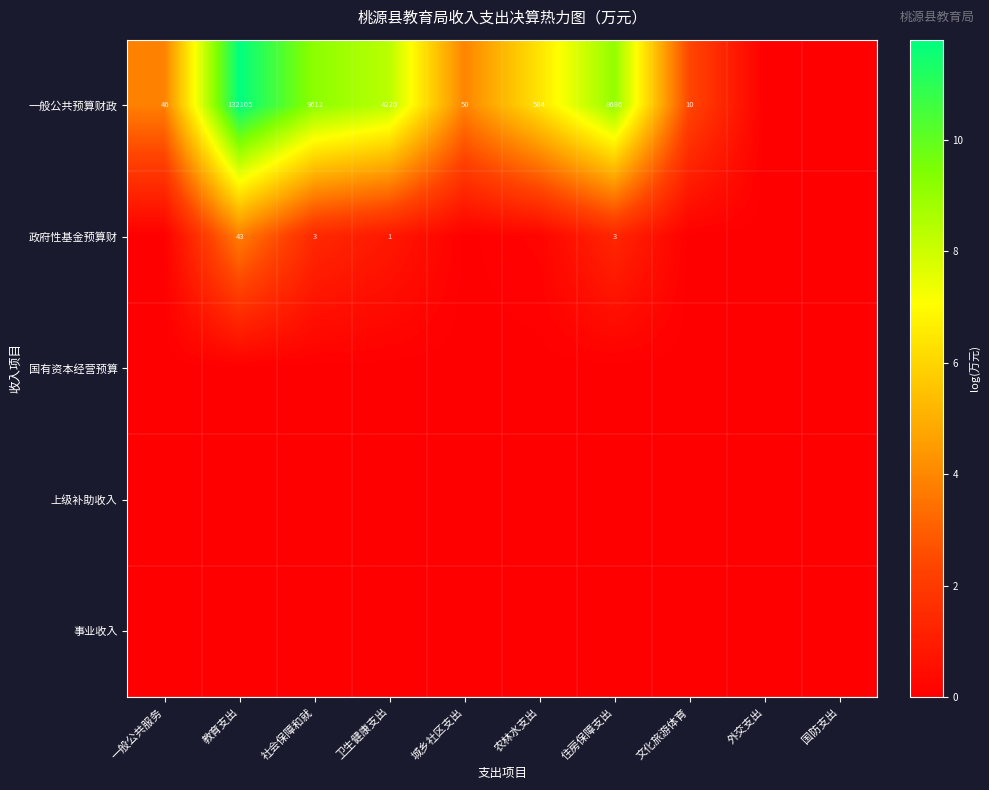

Is the value of 政府性基金预算财 at 社会保障和就 greater than the value of 上级补助收入 at 一般公共服务?

Yes